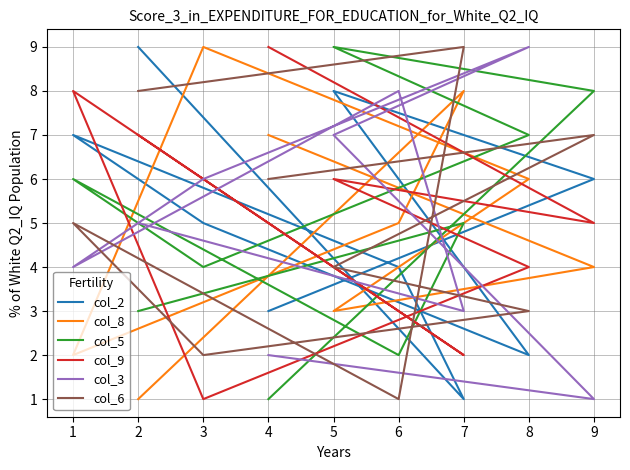

Count the number of data series in this chart.

6